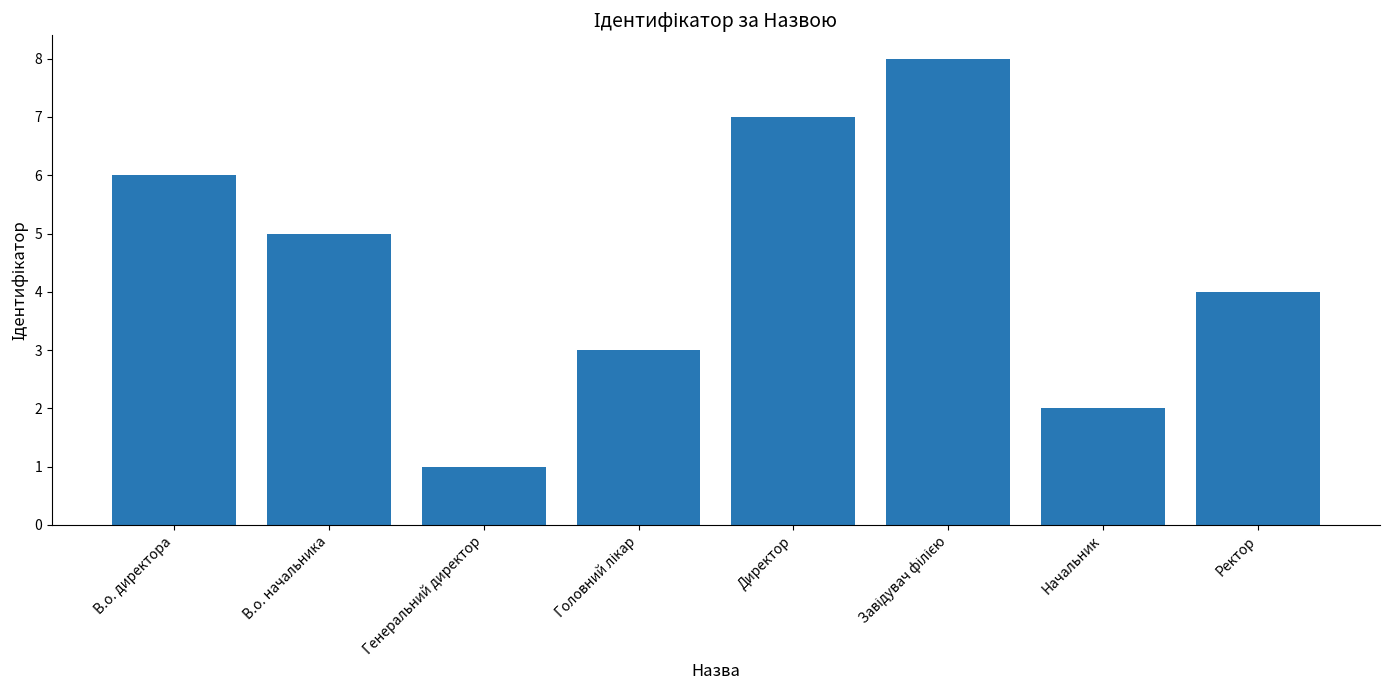

Reading left to right, transcribe all the data shown in this chart.

6	5	1	3	7	8	2	4